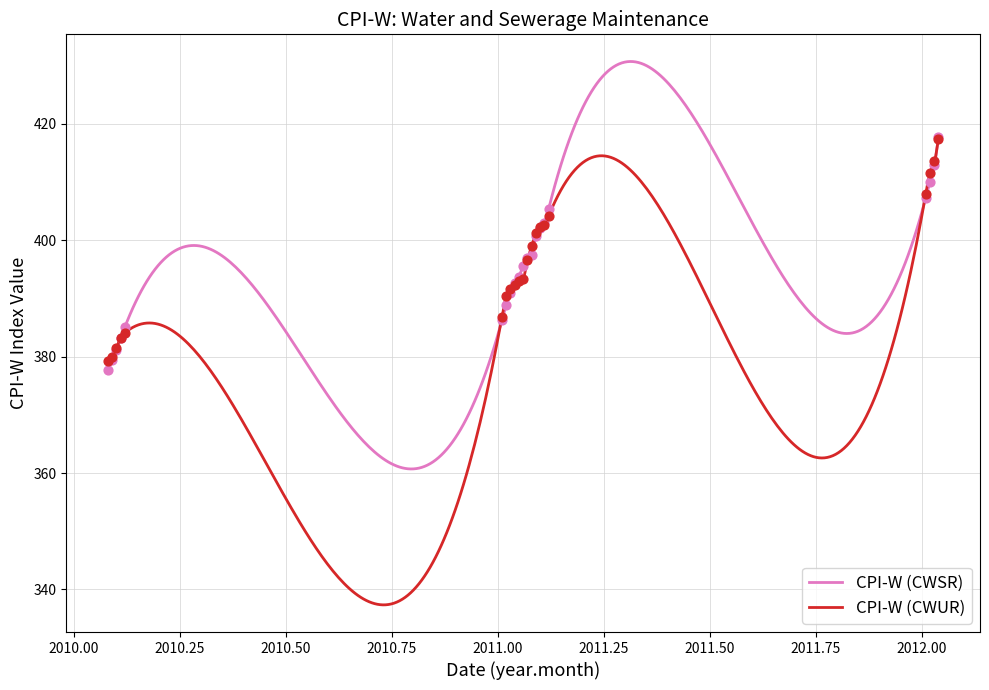

Approximately how many times larger is the value at 2011.03 compared to 2010.11?

1.0